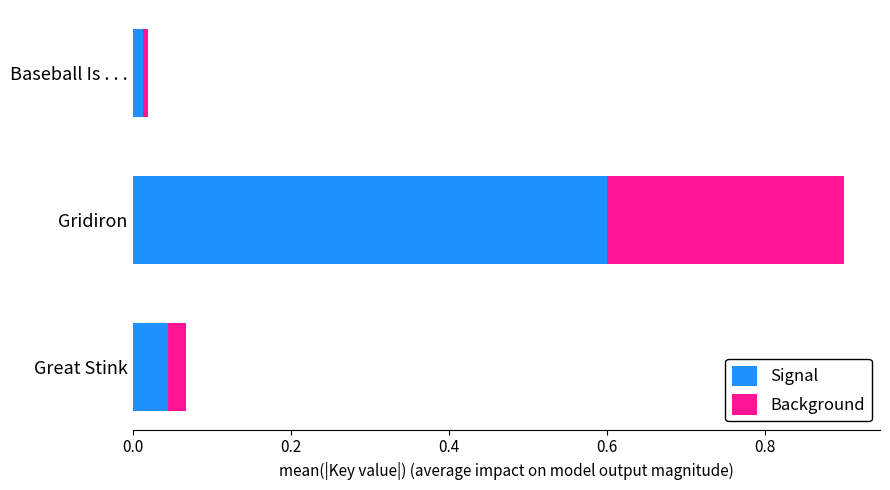

What are all the series names shown in the legend?

Signal, Background